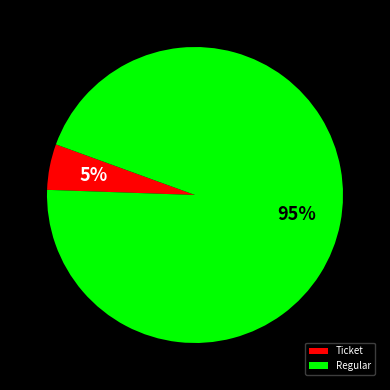

To the nearest percent, what is the difference between the Ticket and Regular slice percentages?

90%